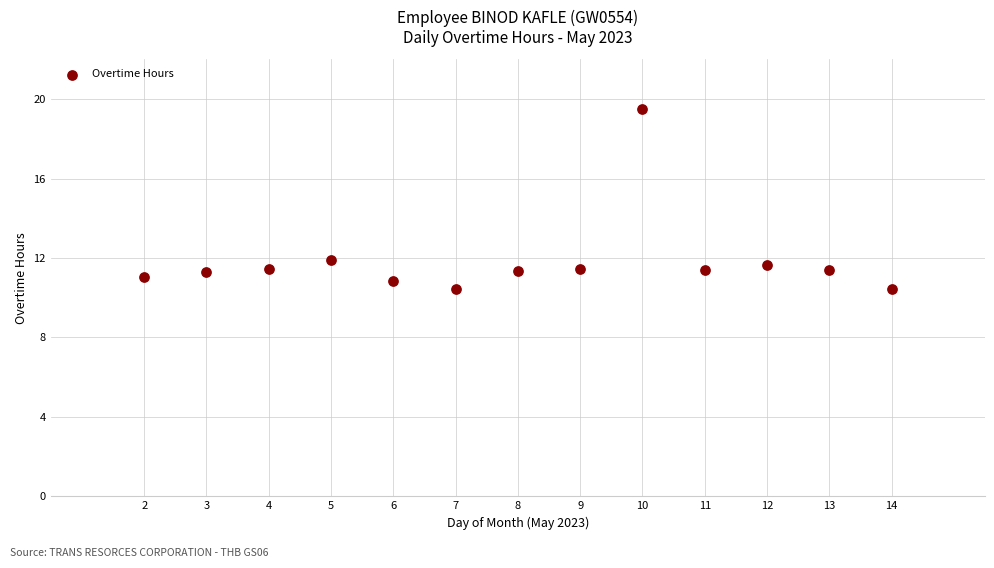

What is the range of X values (max minus min)?

12.0